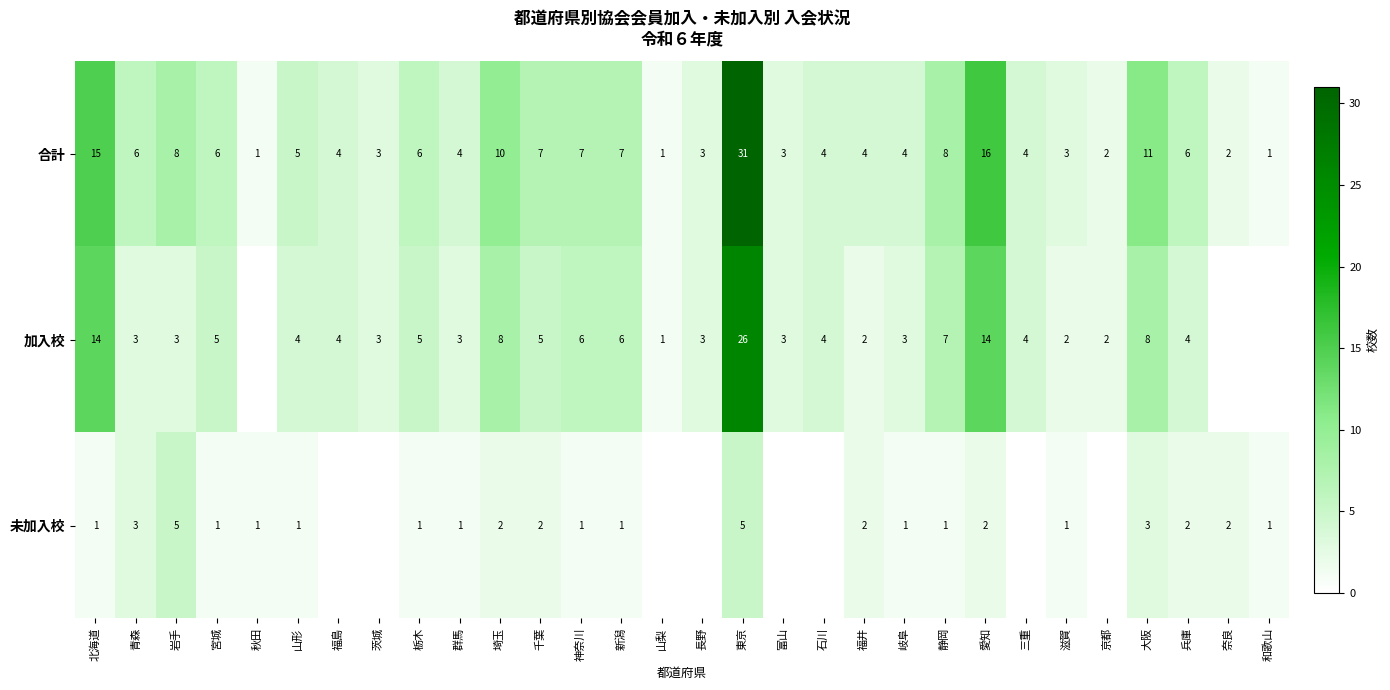

Rank the series at 大阪 from highest to lowest value.

合計, 加入校, 未加入校